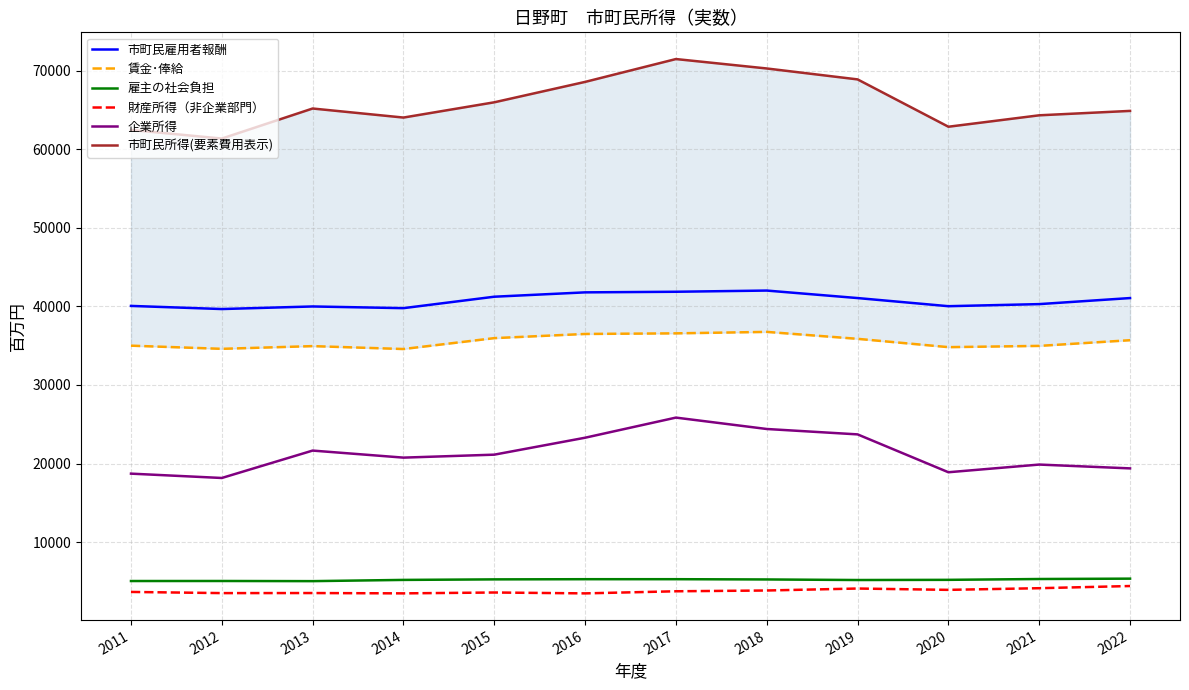

What is the difference between the second highest and second lowest values in the 雇主の社会負担 series?

256